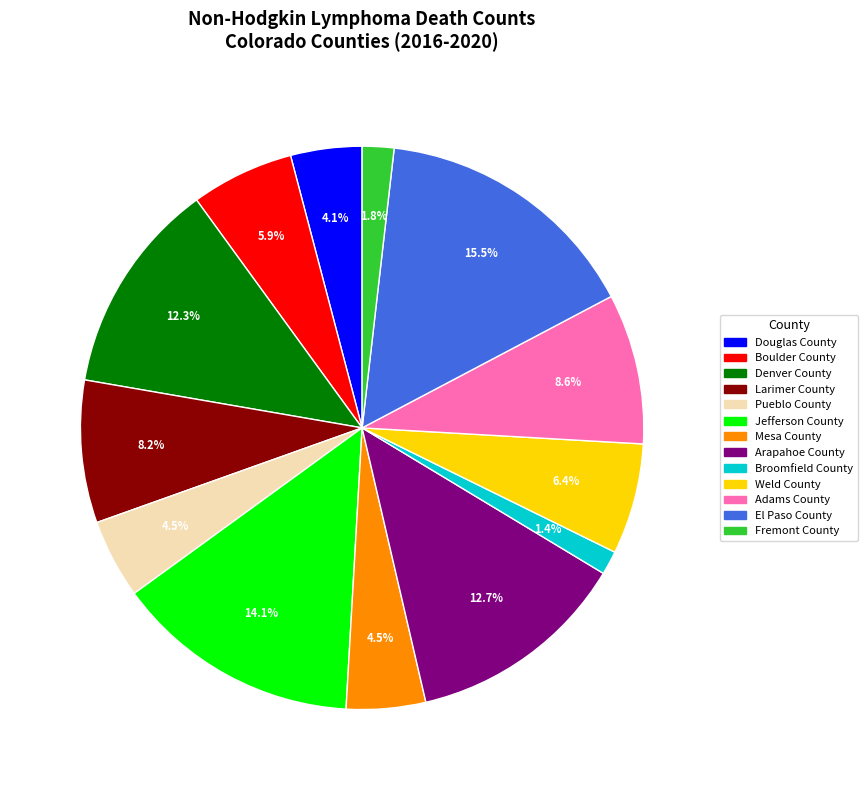

Which slice is the largest?

El Paso County